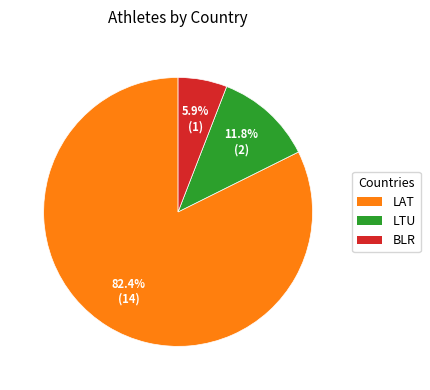

To the nearest percent, what is the average slice percentage?

33%